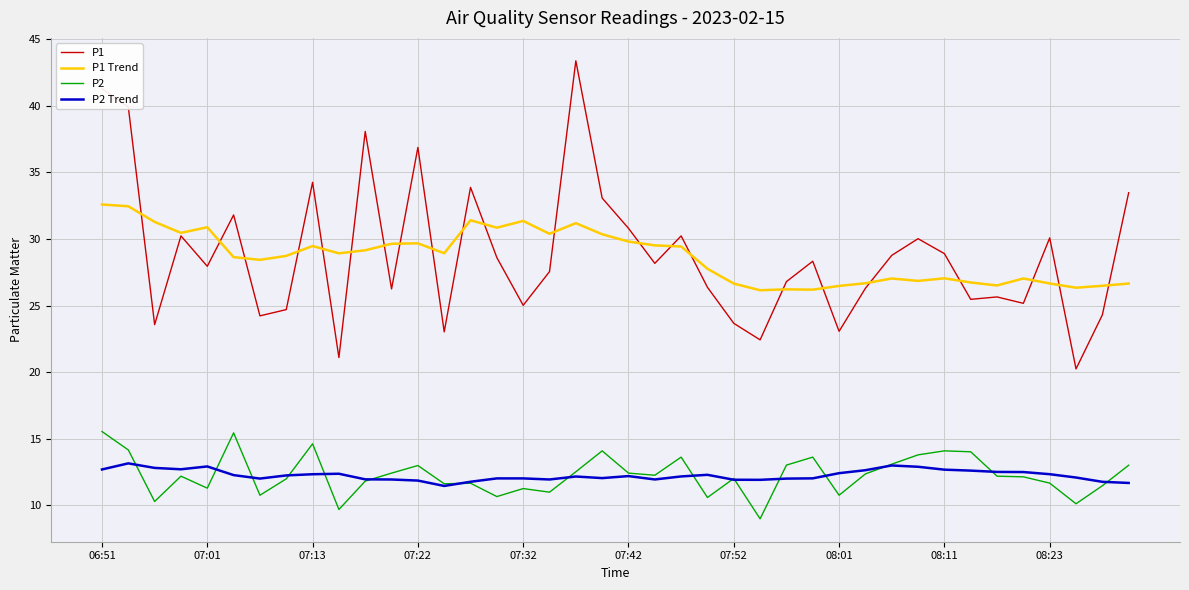

How many lines are shown in the chart?

4